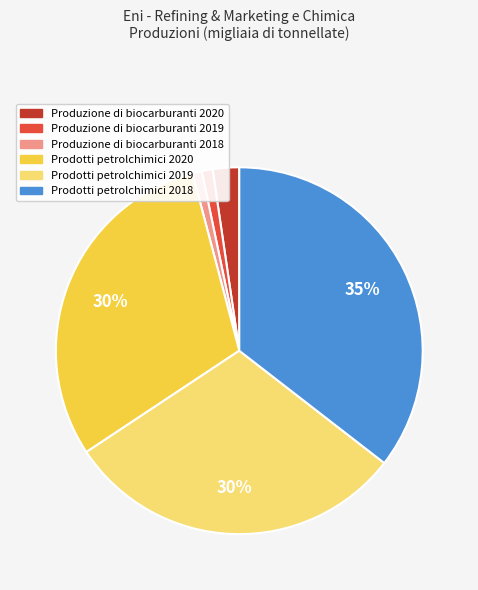

What is the largest slice in the pie chart?

Prodotti petrolchimici 2018